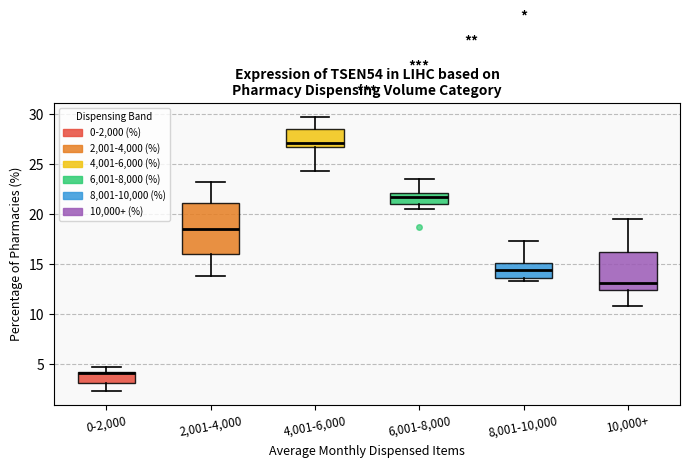

Reading left to right, read every box against the y-axis: the position of its median line, the range the box covers, and the ends of its whiskers. The values are not printed on the chart, so give them approximately, as read against the axis.

0-2,000: median 4.0, box 3.0 to 4.5, whiskers 2.5 to 4.5 (just above the box's upper edge)
2,001-4,000: median 18.5, box 16.0 to 21.0, whiskers 14.0 to 23.0
4,001-6,000: median 27.0, box 26.5 to 28.5, whiskers 24.5 to 29.5
6,001-8,000: median 21.5, box 21.0 to 22.0, whiskers 20.5 to 23.5
8,001-10,000: median 14.5, box 13.5 to 15.0, whiskers 13.5 (just below the box's lower edge) to 17.5
10,000+: median 13.0, box 12.5 to 16.5, whiskers 11.0 to 19.5